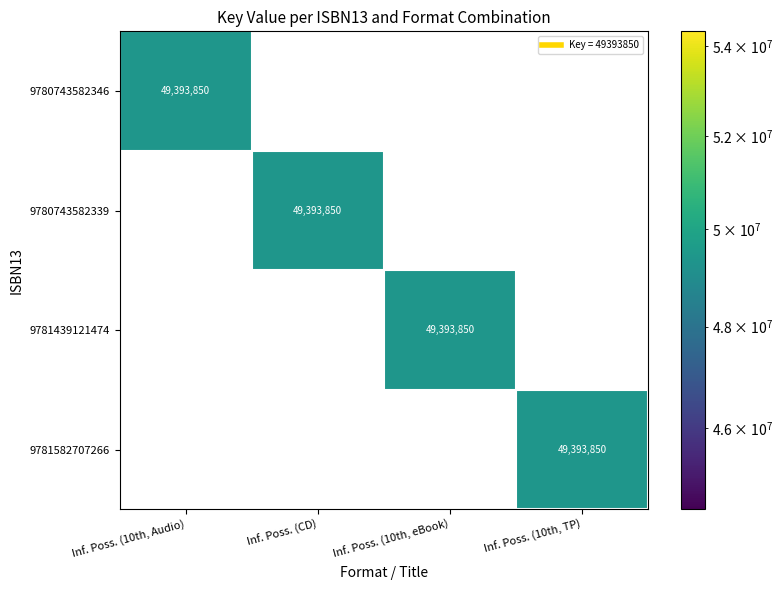

What is the difference between the maximum and second lowest values in the 9780743582339 series?

49393850